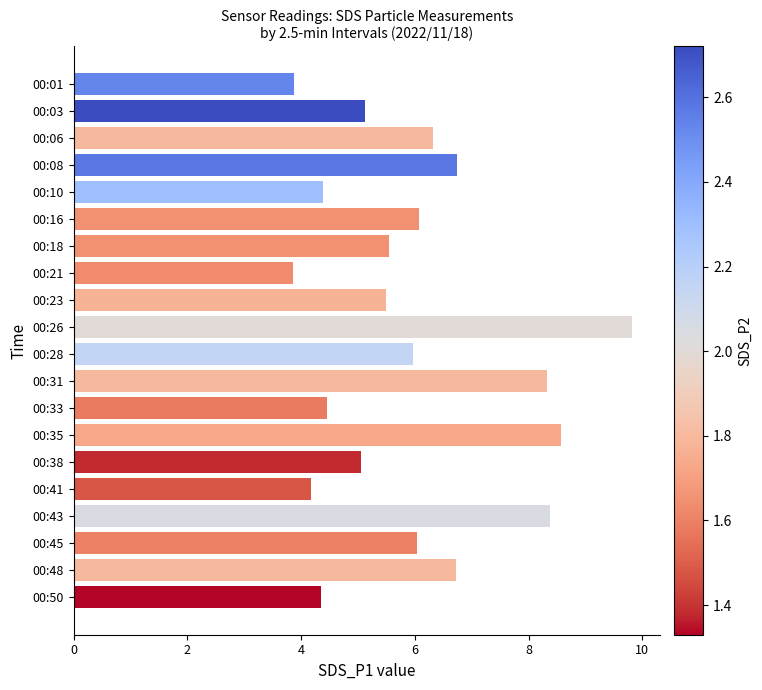

Count the number of data series in this chart.

1